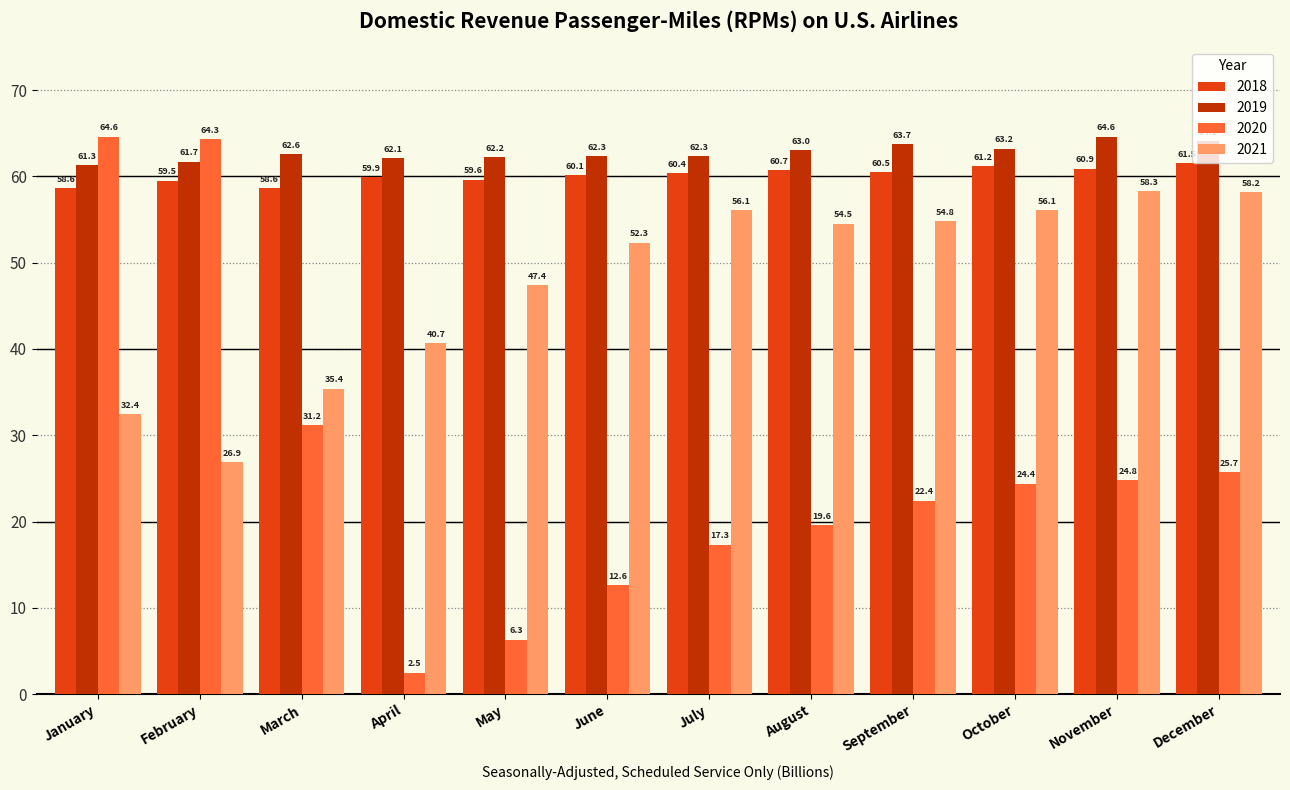

Rank the categories by 2020 value from lowest to highest.

April, May, June, July, August, September, October, November, December, March, February, January